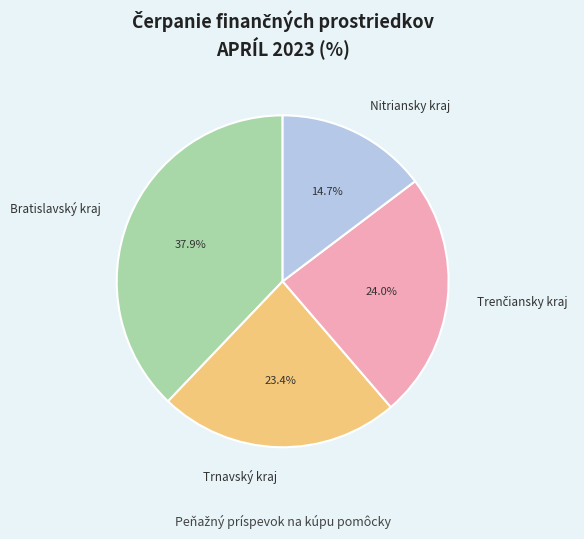

Which category has the biggest portion of the pie?

Bratislavský kraj